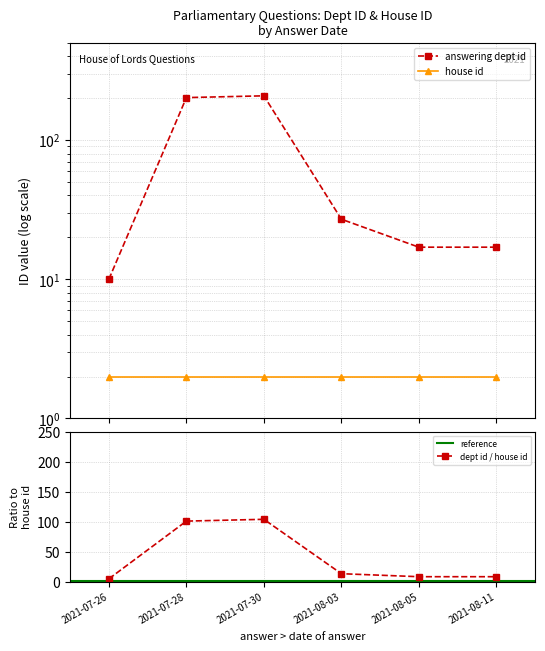

What position from the left is 2021-08-11?

6